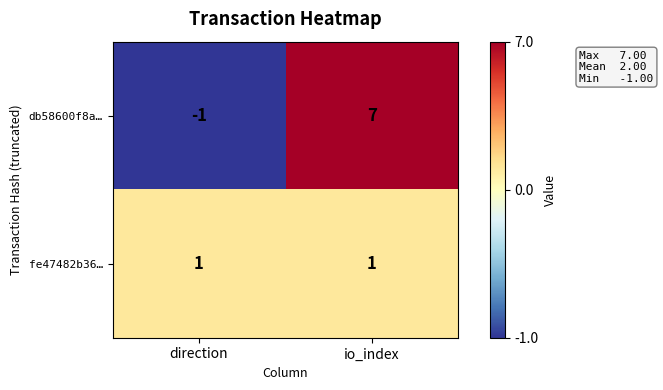

Which series has the largest range (max minus min)?

db58600f8a…